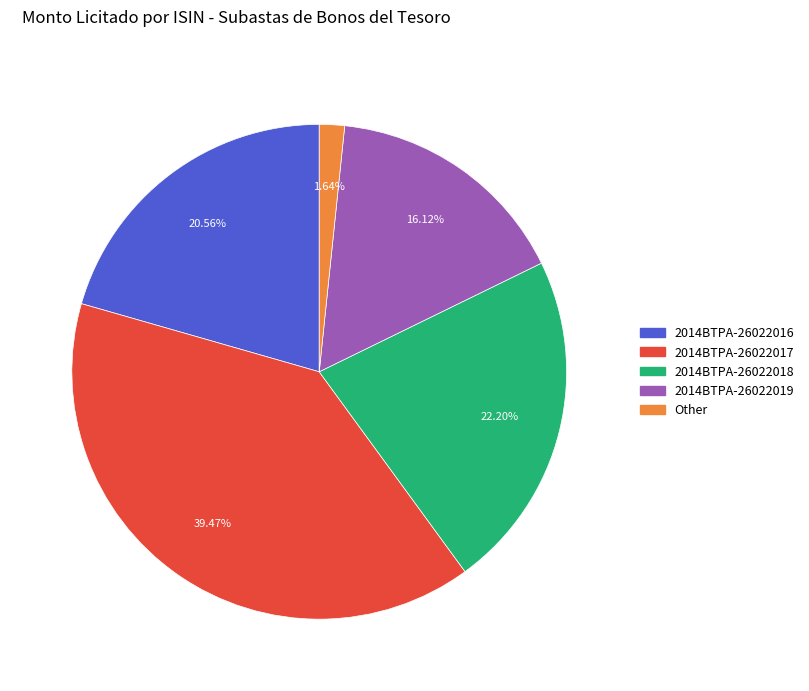

Is there any slice that represents more than half of the pie?

No